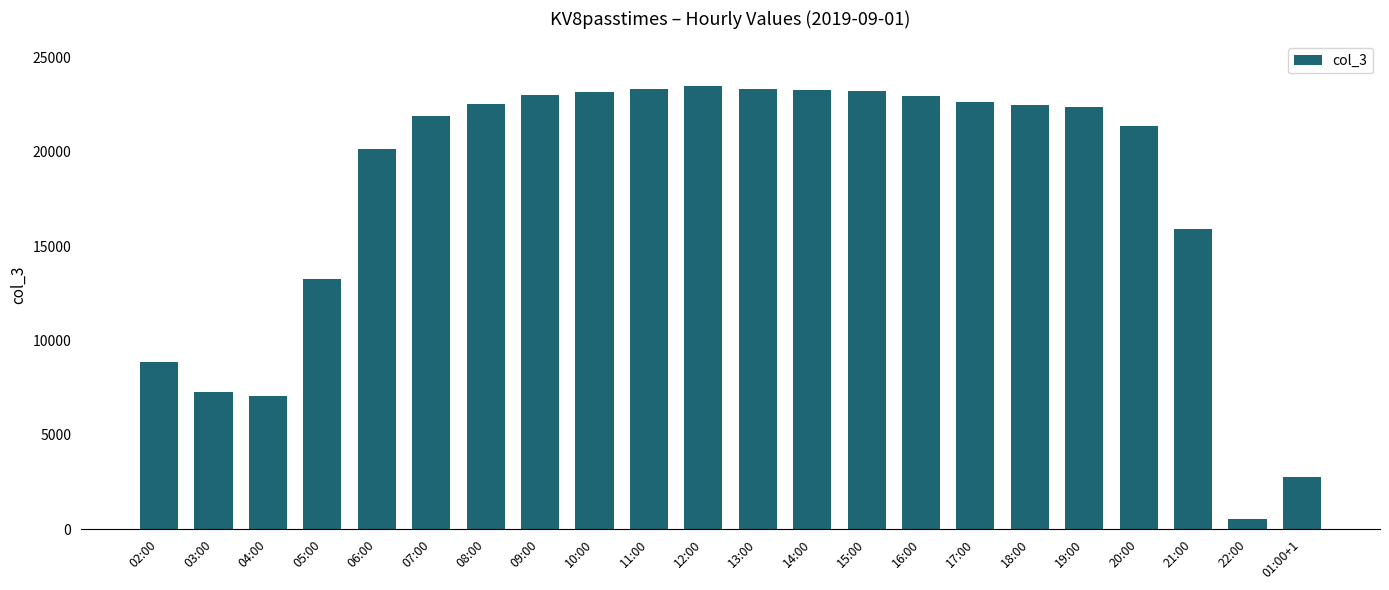

What is the label of the 3rd bar from the right?

21:00